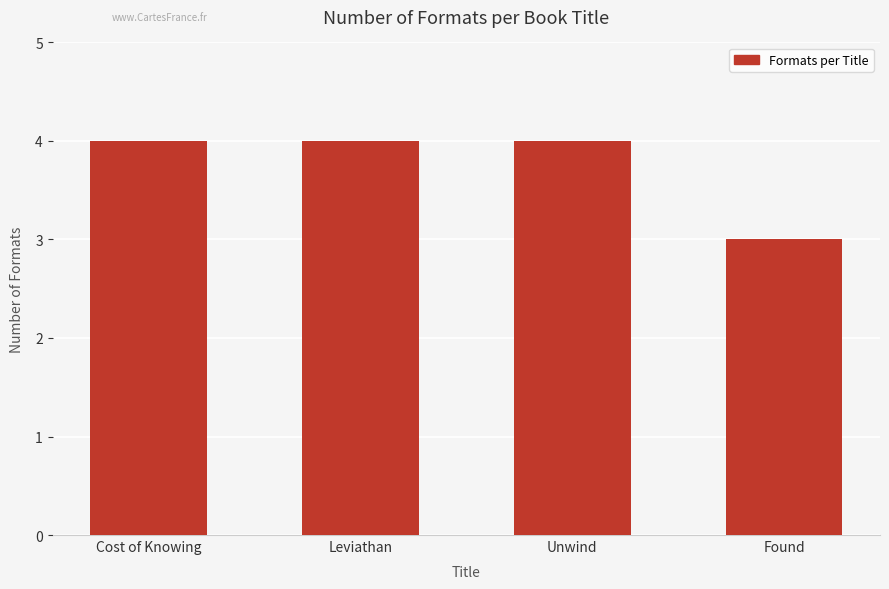

Reading right to left, list all the values displayed in this chart.

3	4	4	4